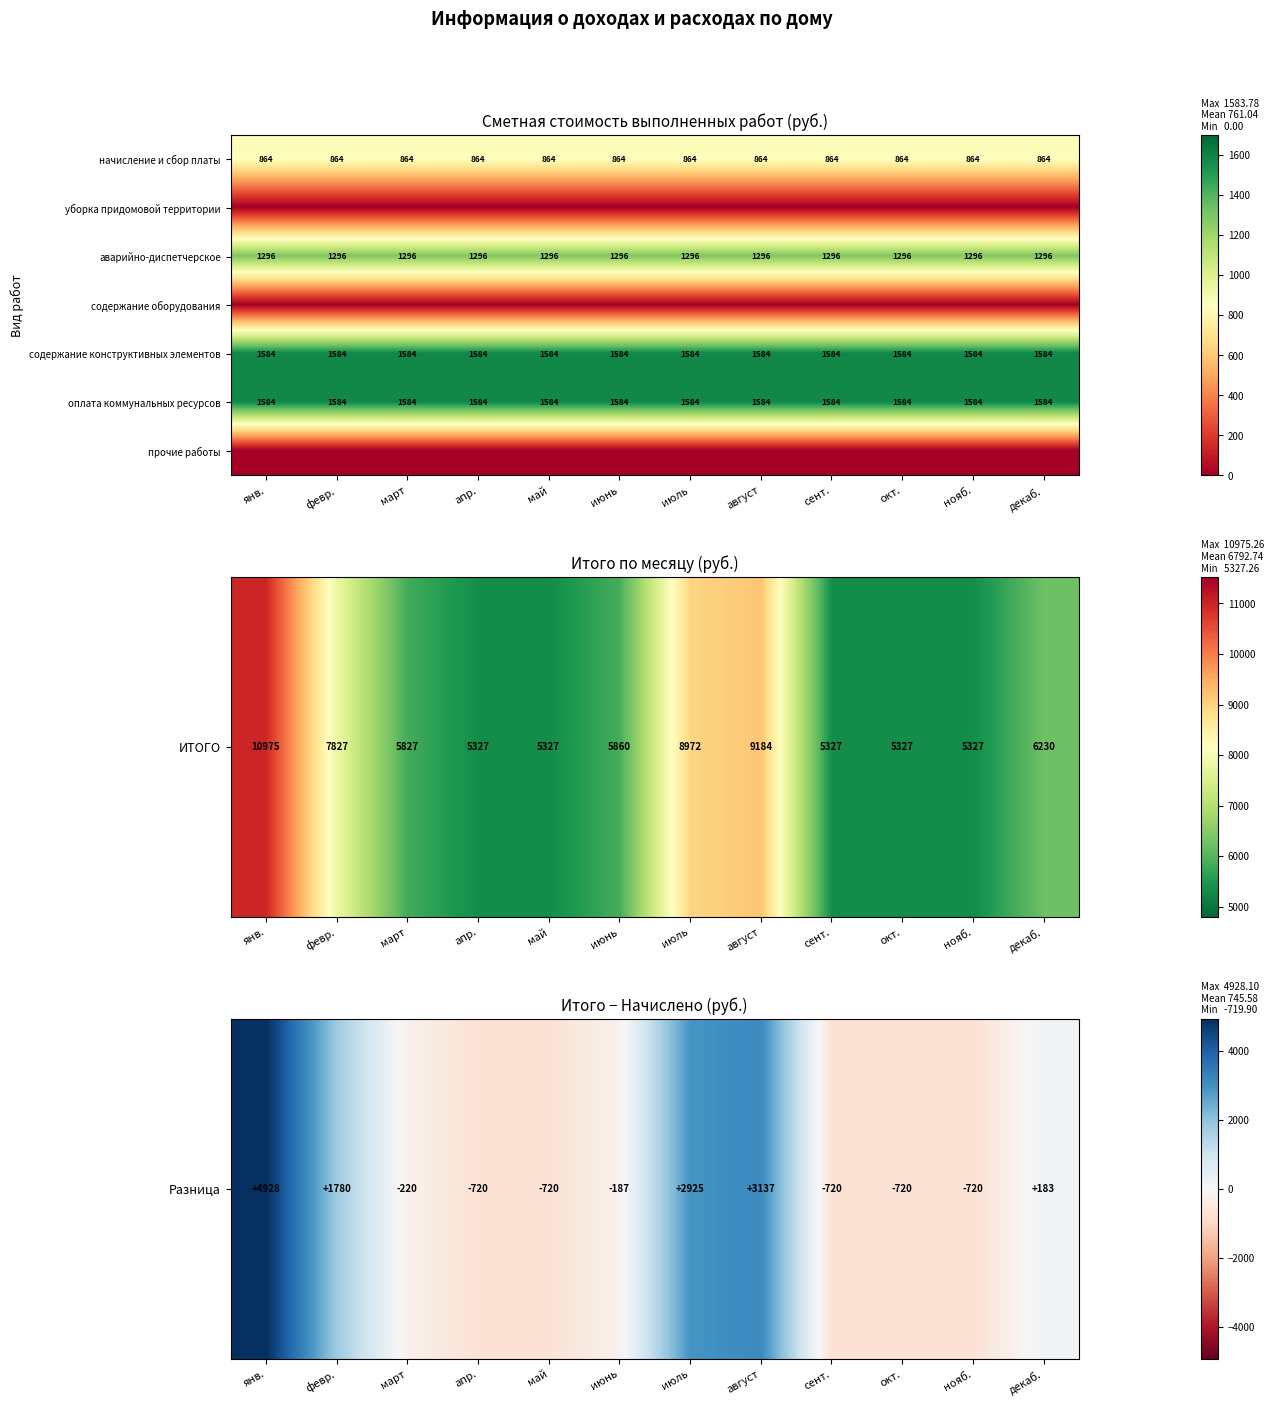

Read the оплата коммунальных ресурсов value at июнь.

1584